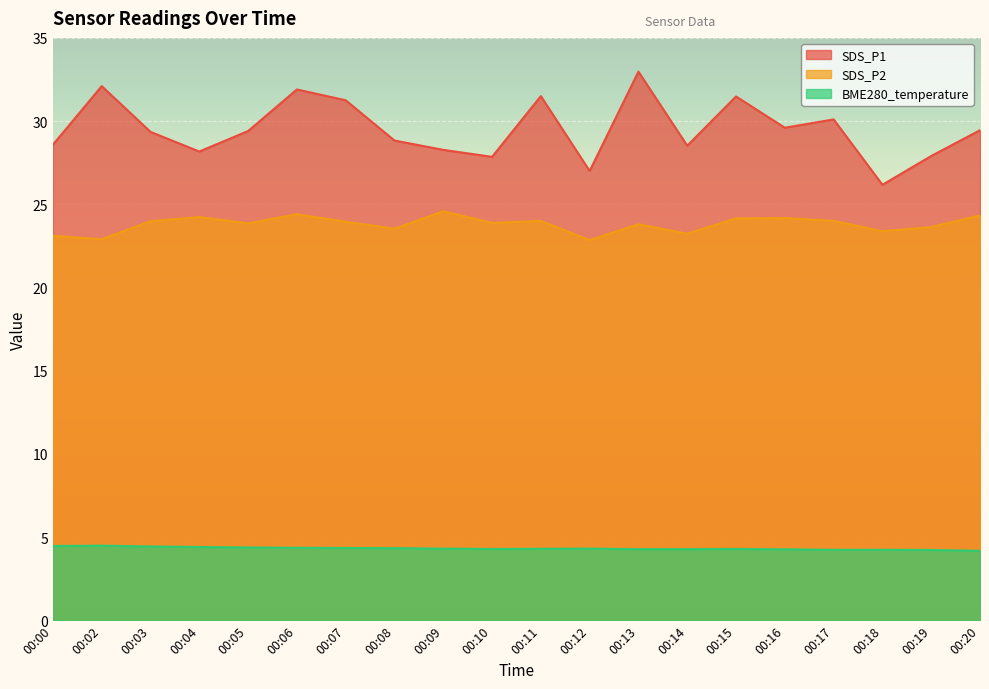

Is the value of SDS_P1 at 00:02 greater than the value of BME280_temperature at 00:11?

Yes